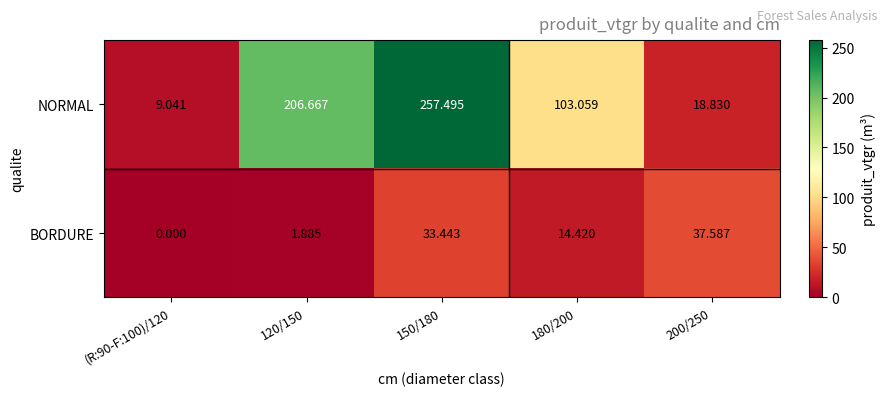

Which series has the widest spread of values?

NORMAL